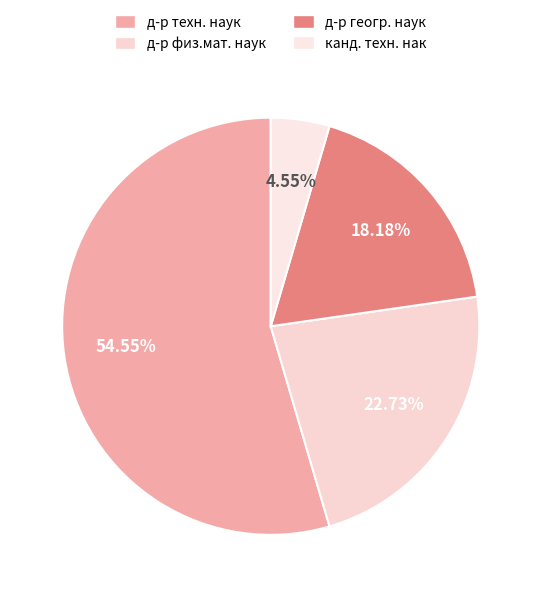

What is the largest slice in the pie chart?

д-р техн. наук